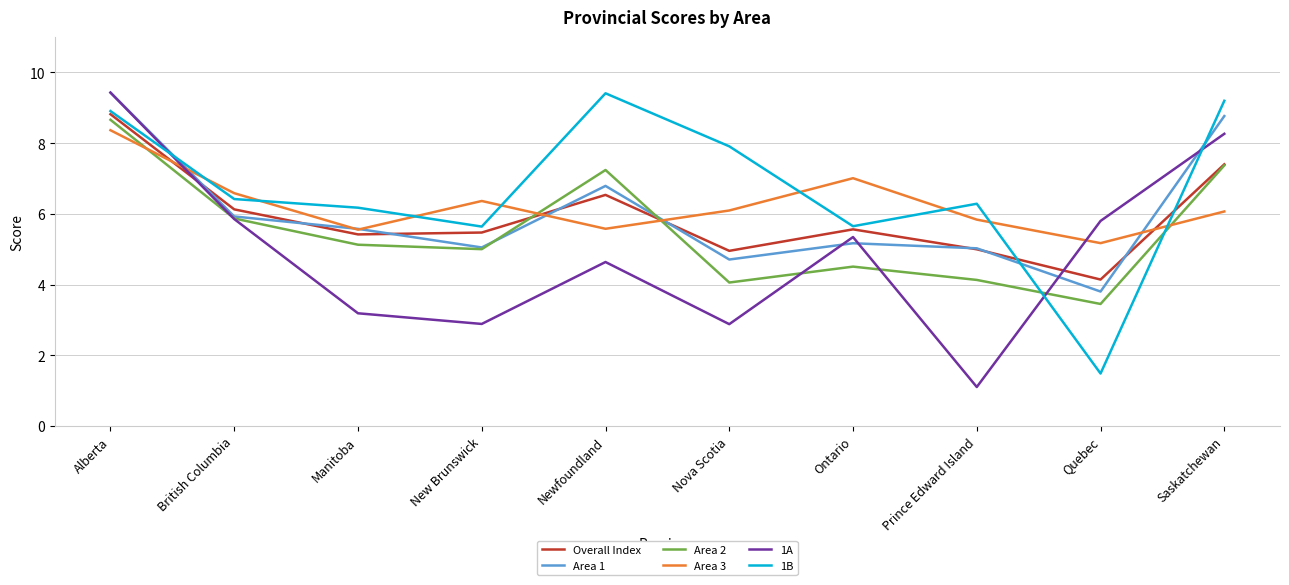

True or false: Area 3 and 1B intersect in this chart.

True